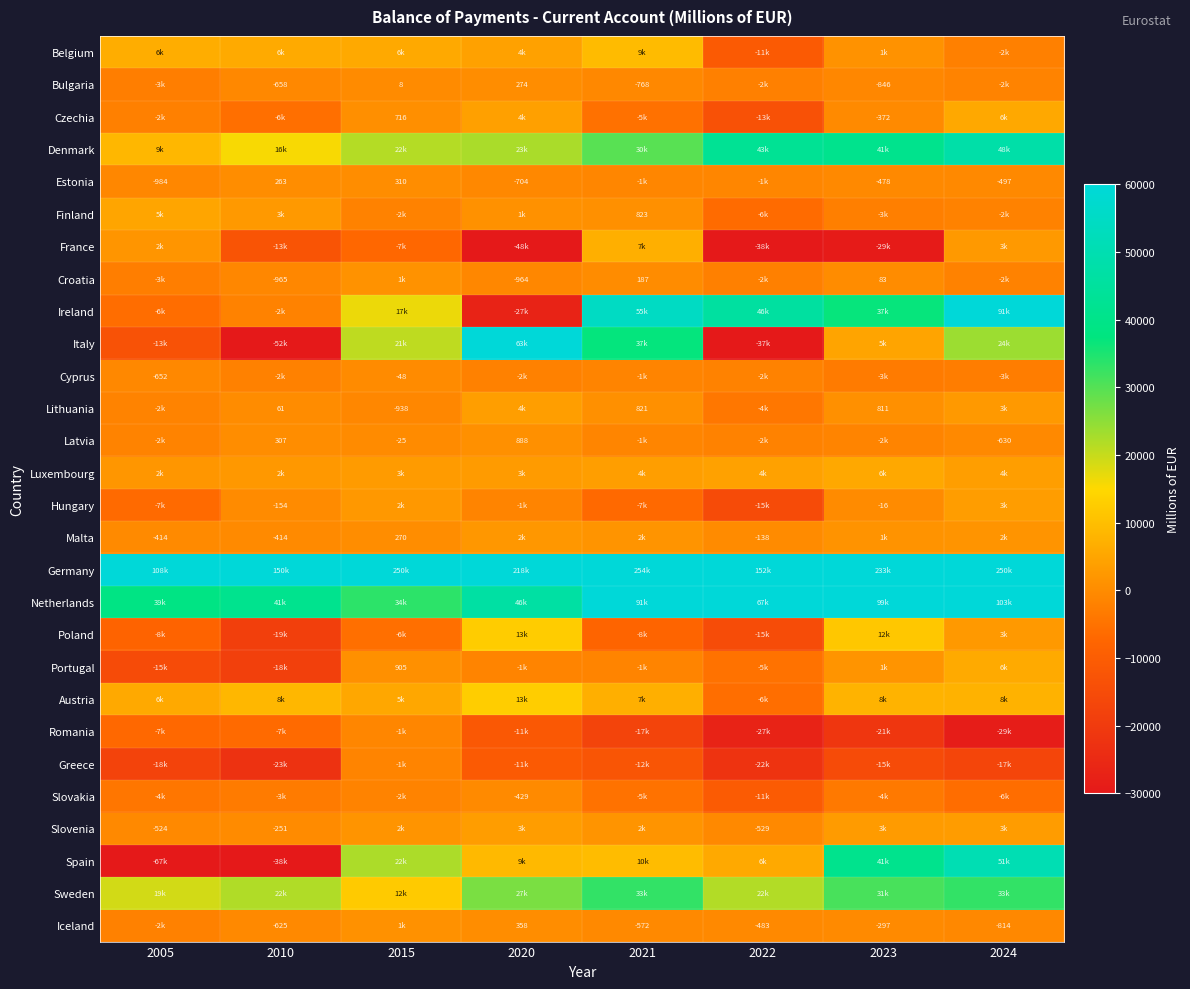

What is the greatest value displayed?

254407.0